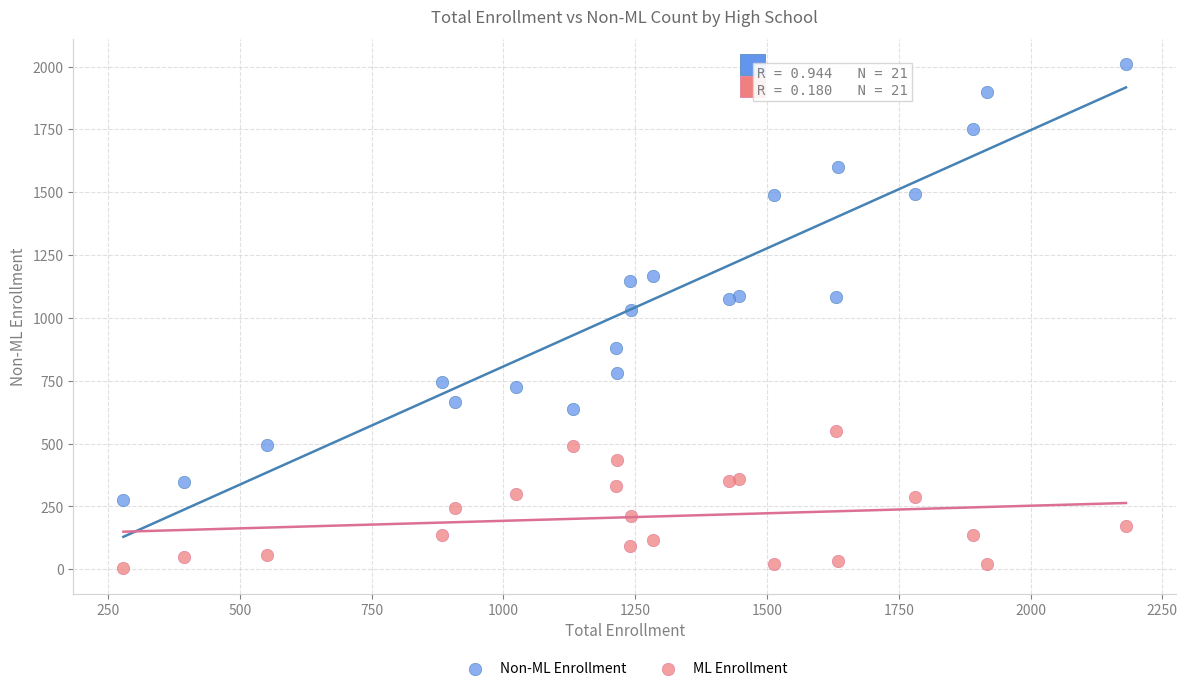

Which series reaches the maximum Y coordinate?

Non-ML Enrollment